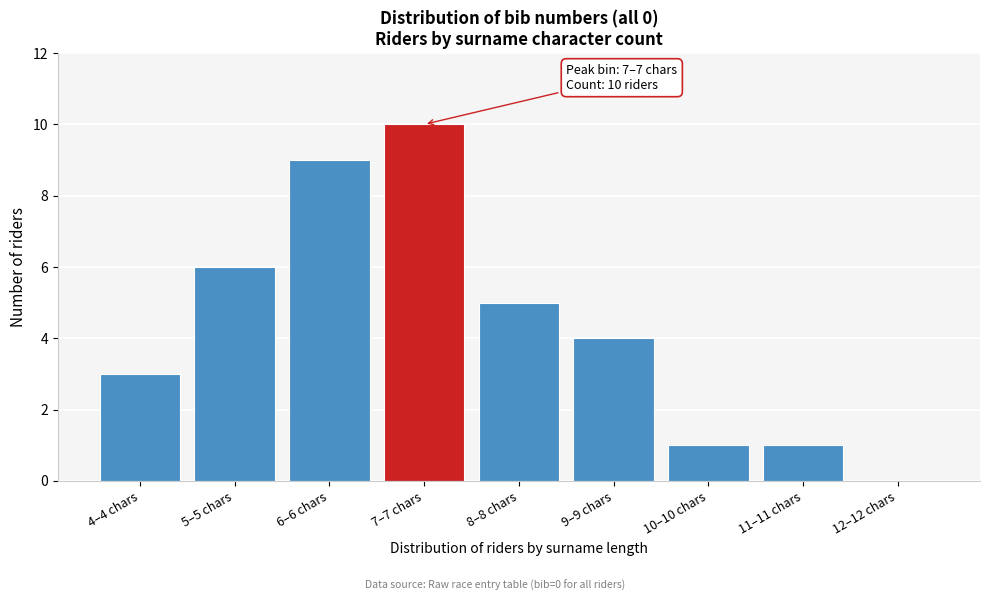

Reading left to right, extract all data points from this chart.

4–4 chars=3	5–5 chars=6	6–6 chars=9	7–7 chars=10	8–8 chars=5	9–9 chars=4	10–10 chars=1	11–11 chars=1	12–12 chars=0